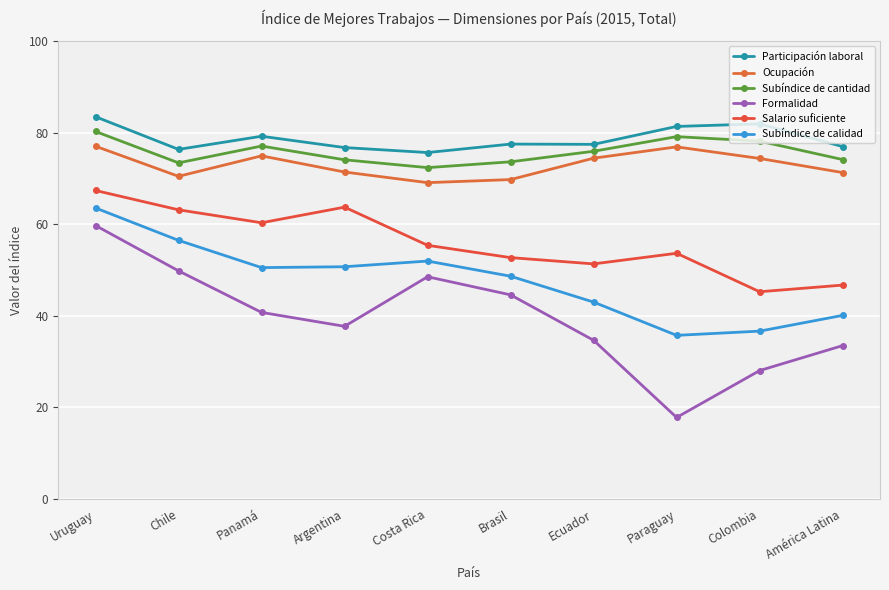

At which category does Formalidad reach its first local peak?

Costa Rica